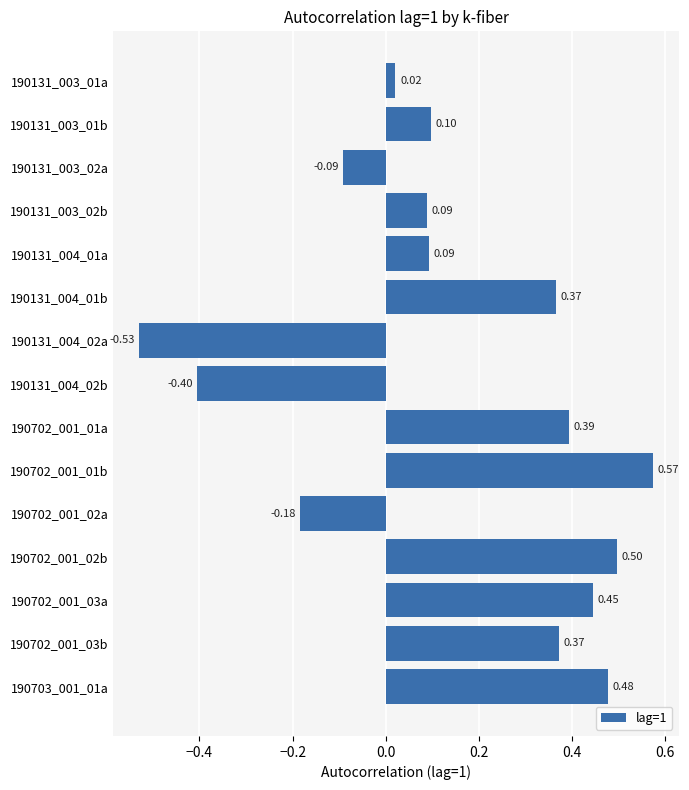

Which has a higher value, 190131_003_02b or 190131_003_01b?

190131_003_01b